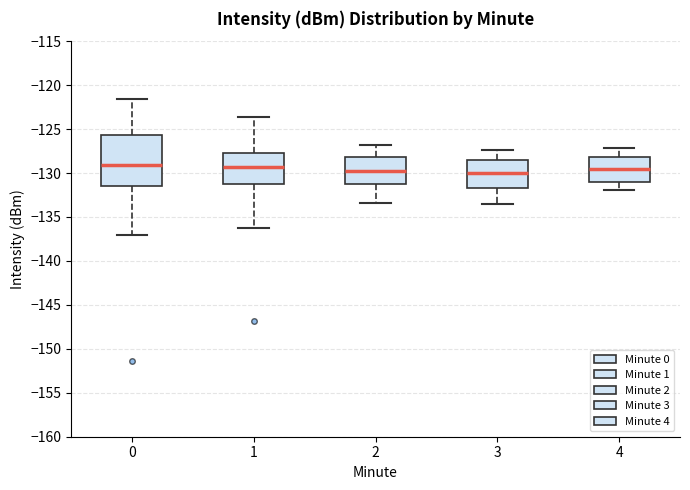

Comparing the boxes themselves (not the whiskers), which one is the tallest?

0